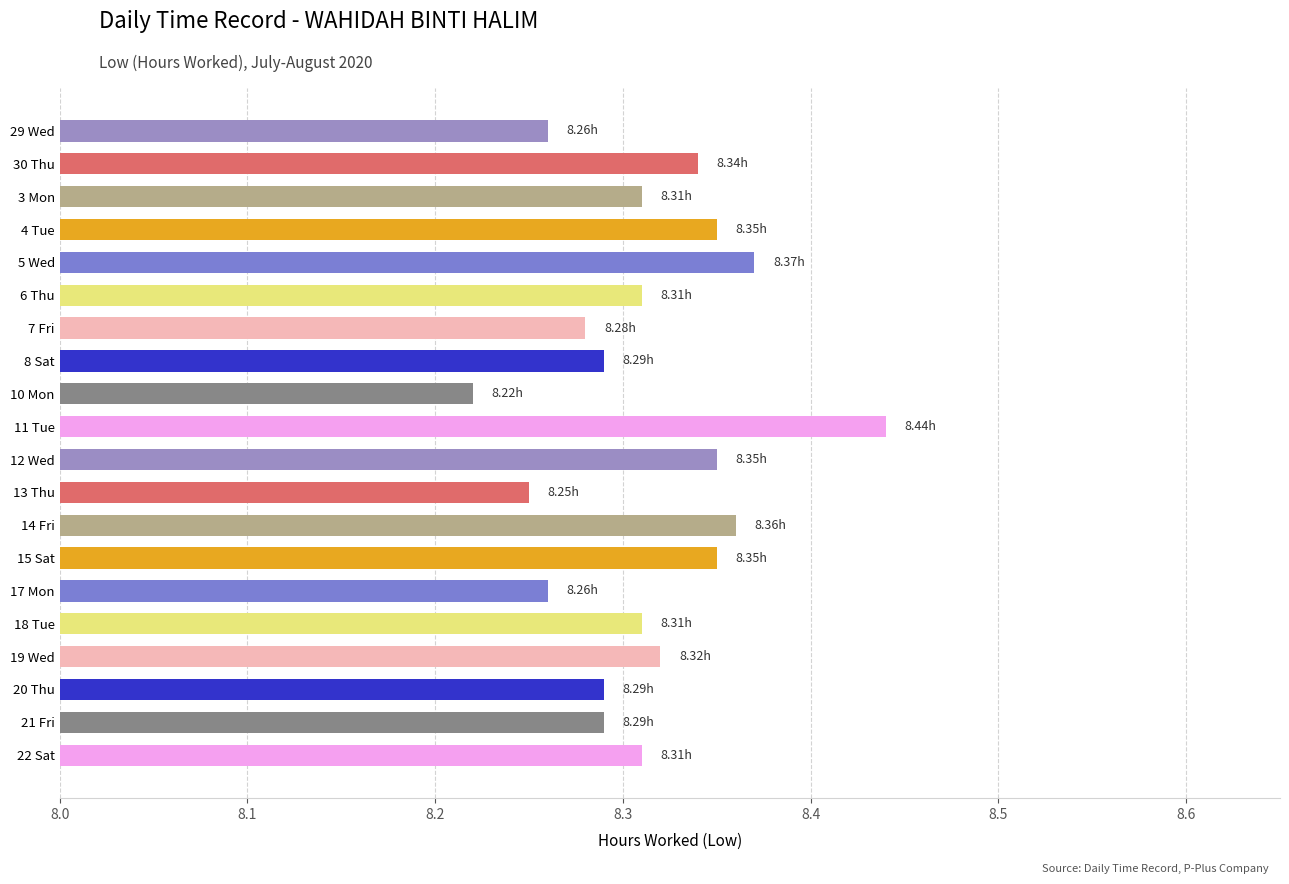

What is the ratio of the value at 7 Fri to the value at 29 Wed?

1.0